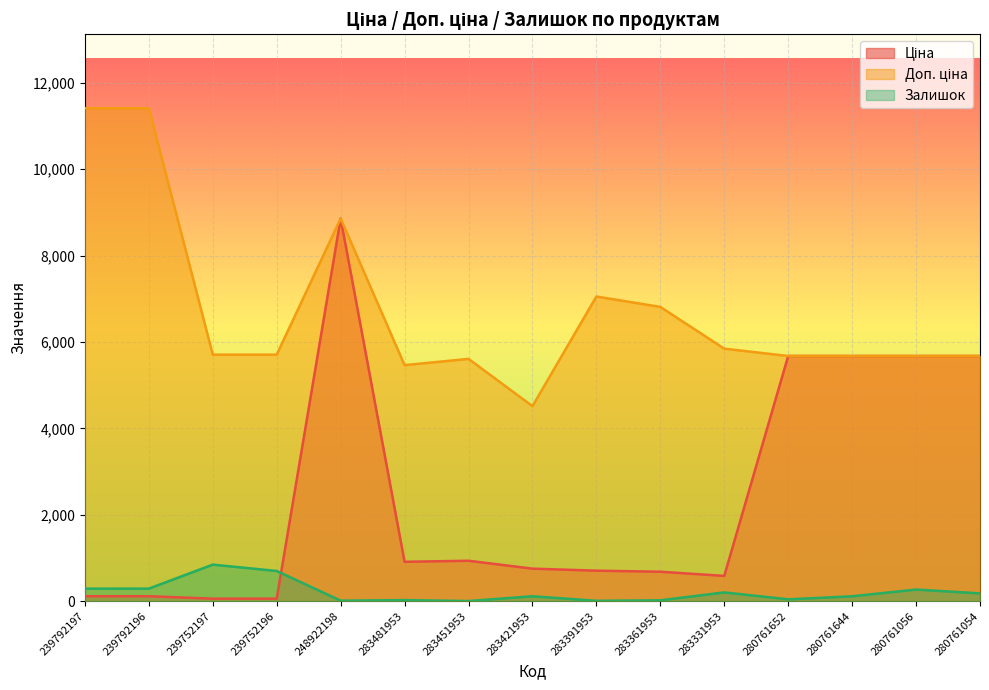

Which series has the widest spread of values?

Ціна